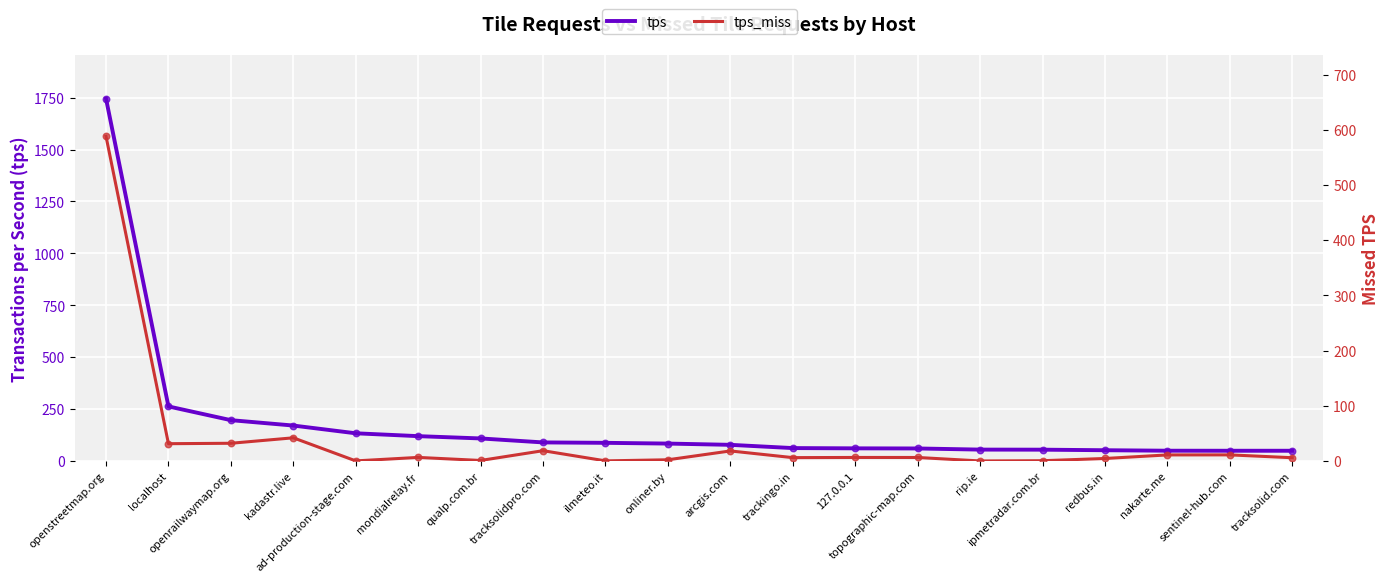

At how many categories does at least one series exceed 52?

17